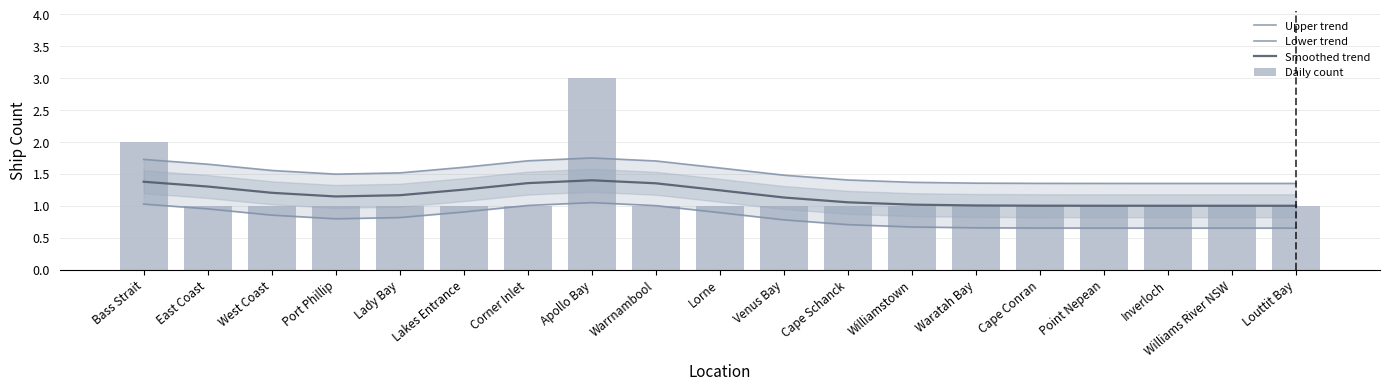

What is the minimum value for Smoothed trend?

1.0